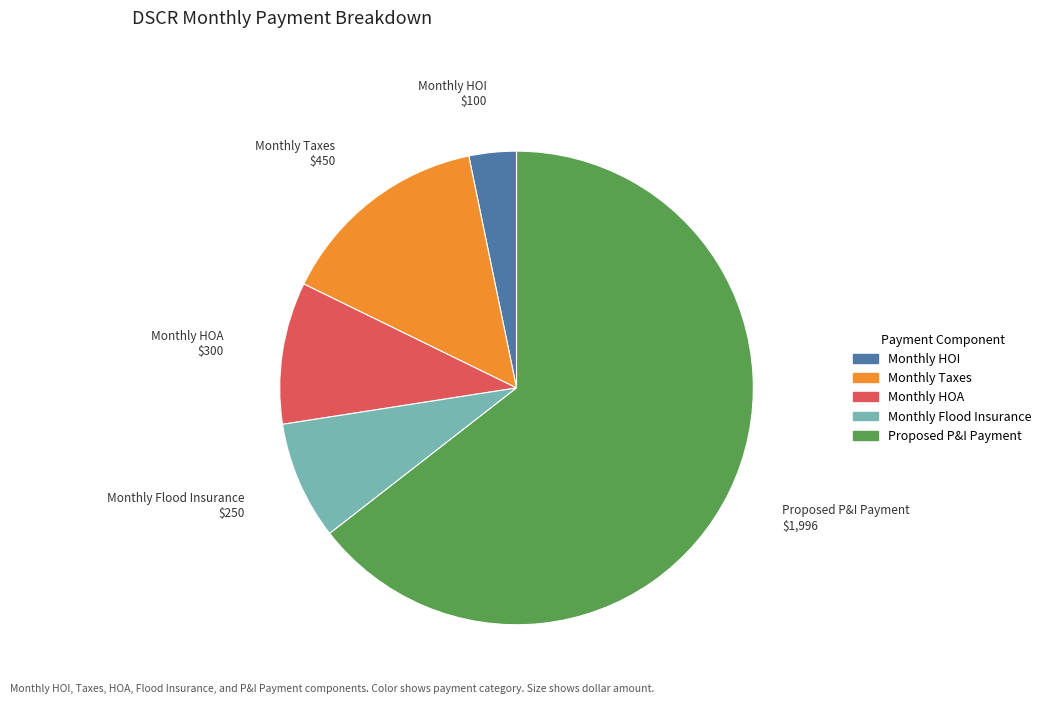

Between Monthly HOI and Monthly HOA, which is larger?

Monthly HOA